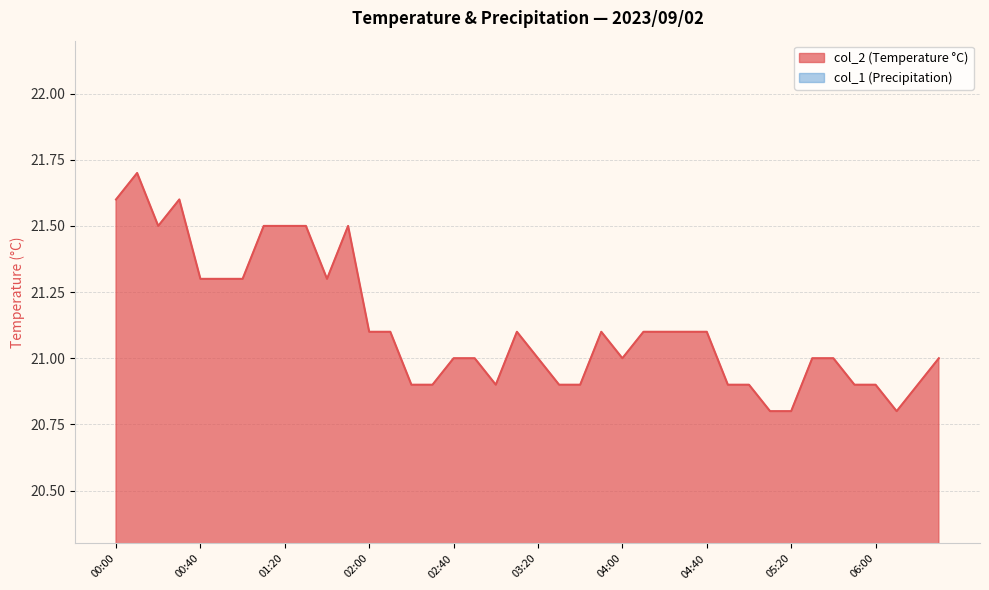

Reading left to right, transcribe all the data shown in this chart.

21.6	21.7	21.5	21.6	21.3	21.3	21.3	21.5	21.5	21.5	21.3	21.5	21.1	21.1	20.9	20.9	21.0	21.0	20.9	21.1	21.0	20.9	20.9	21.1	21.0	21.1	21.1	21.1	21.1	20.9	20.9	20.8	20.8	21.0	21.0	20.9	20.9	20.8	20.9	21.0